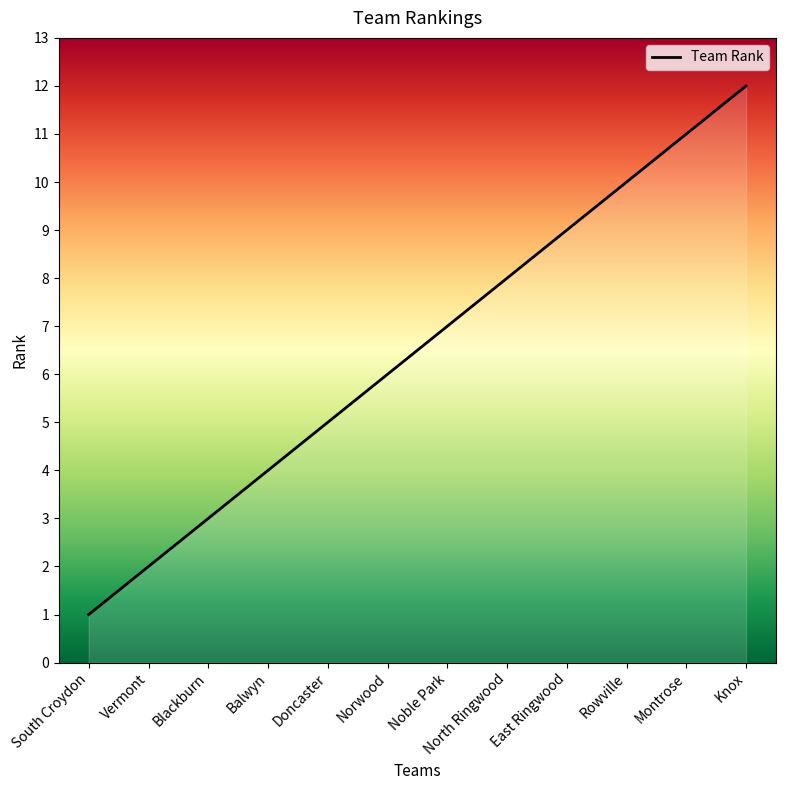

Reading left to right, transcribe all the data shown in this chart.

South Croydon=1	Vermont=2	Blackburn=3	Balwyn=4	Doncaster=5	Norwood=6	Noble Park=7	North Ringwood=8	East Ringwood=9	Rowville=10	Montrose=11	Knox=12